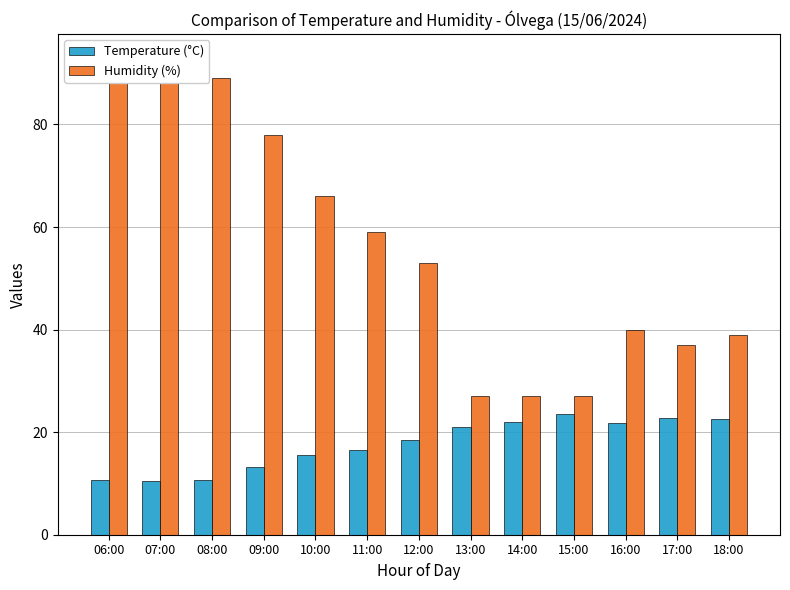

Count the number of data series in this chart.

2